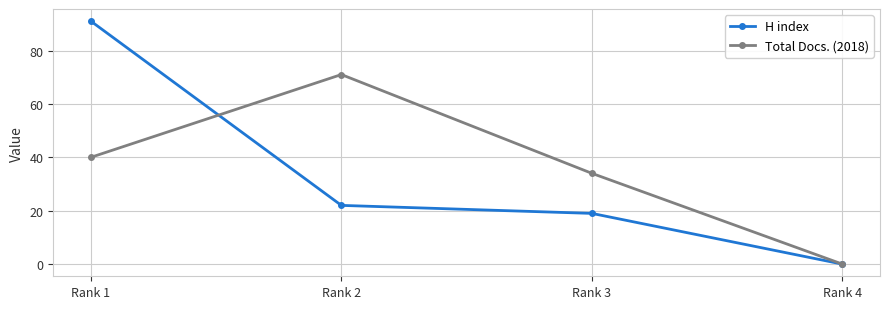

The value of H index at Rank 2 is 22. True or false?

True